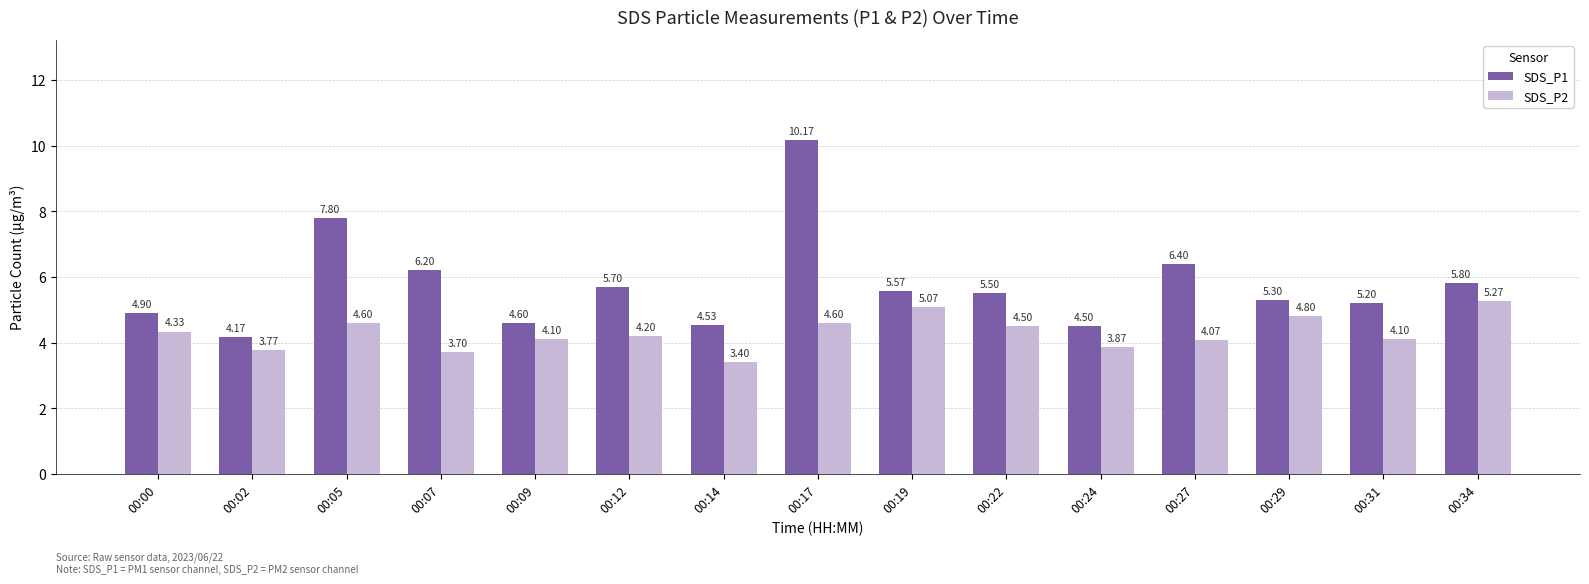

What is the difference between the second highest and second lowest values in the SDS_P1 series?

3.3